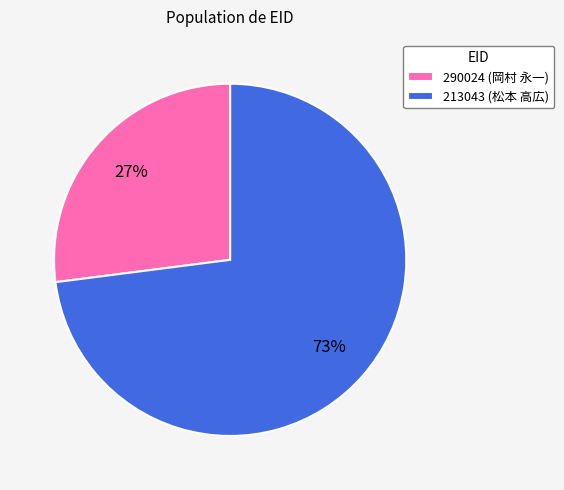

Count the number of slices in the pie.

2